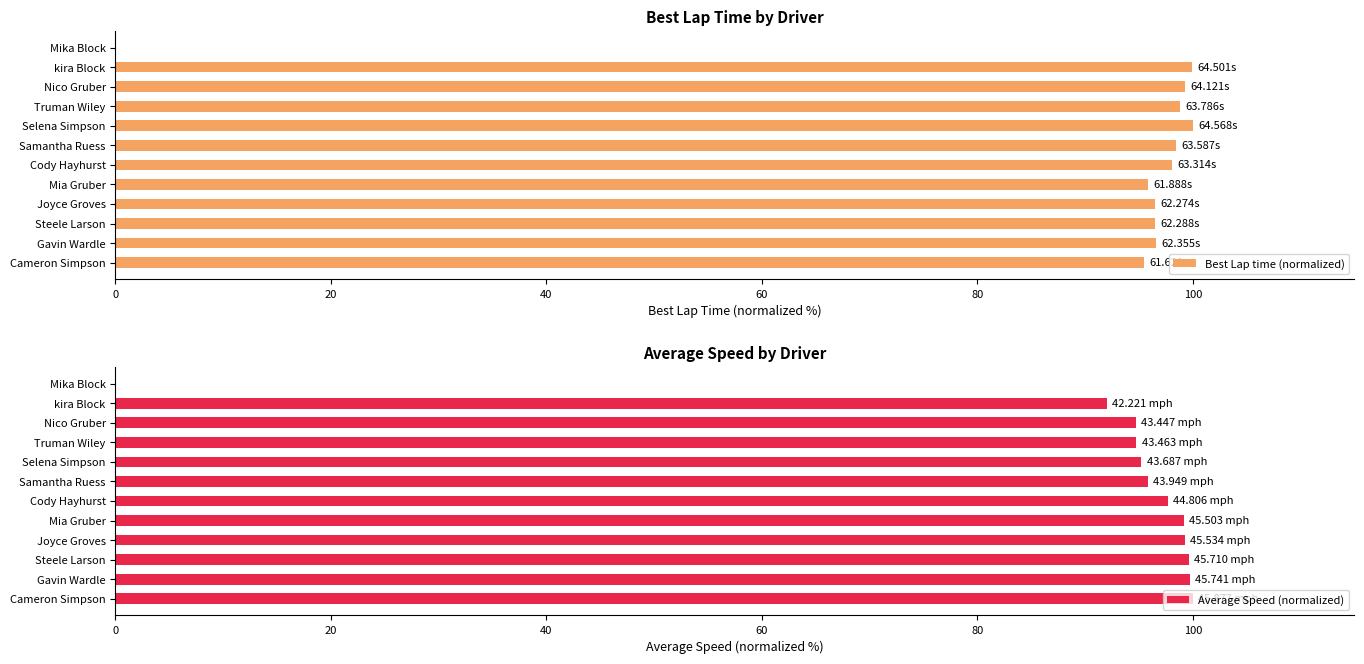

Is it true that Average Speed (normalized) equals 137.9 at Steele Larson?

False